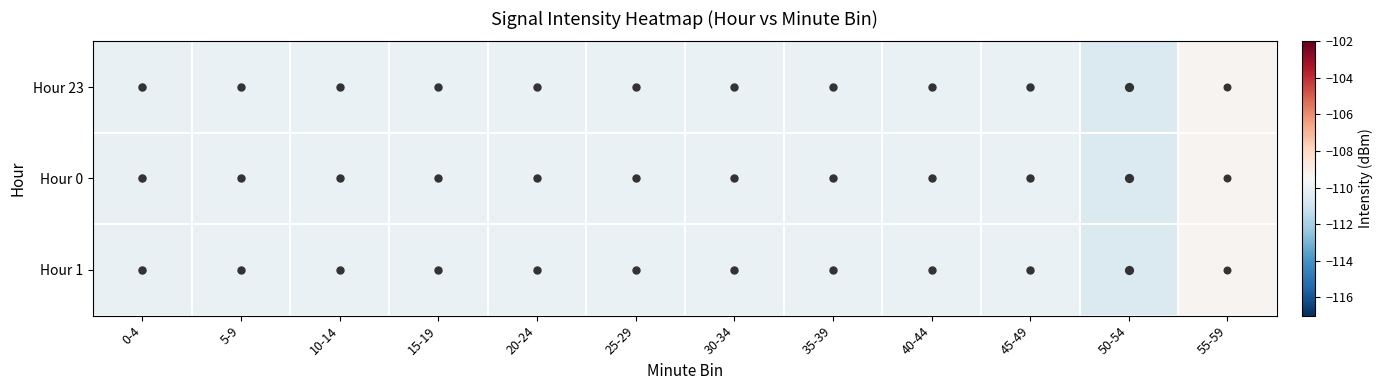

Between 55-59 and 15-19, which is larger?

55-59